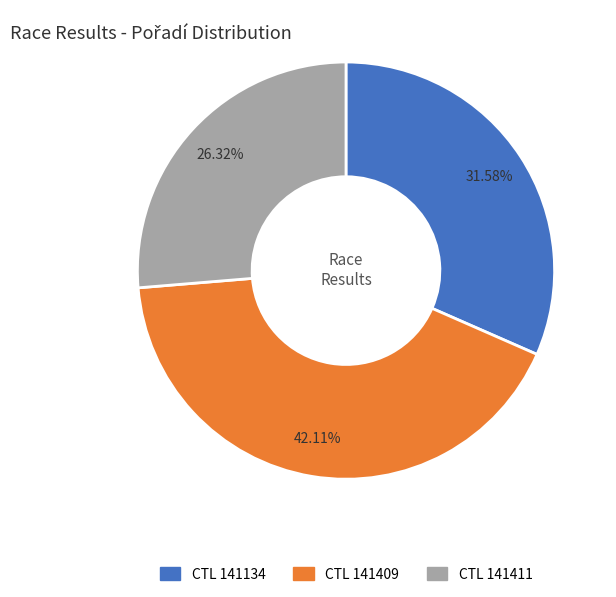

Is there any slice that represents more than half of the pie?

No